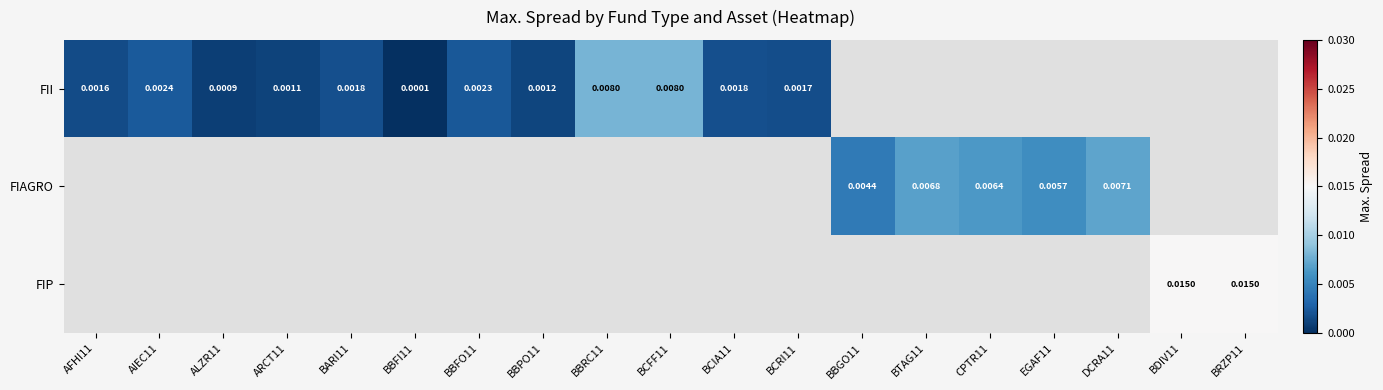

Is the value of FIP at BRZP11 greater than the value of FII at BARI11?

Yes